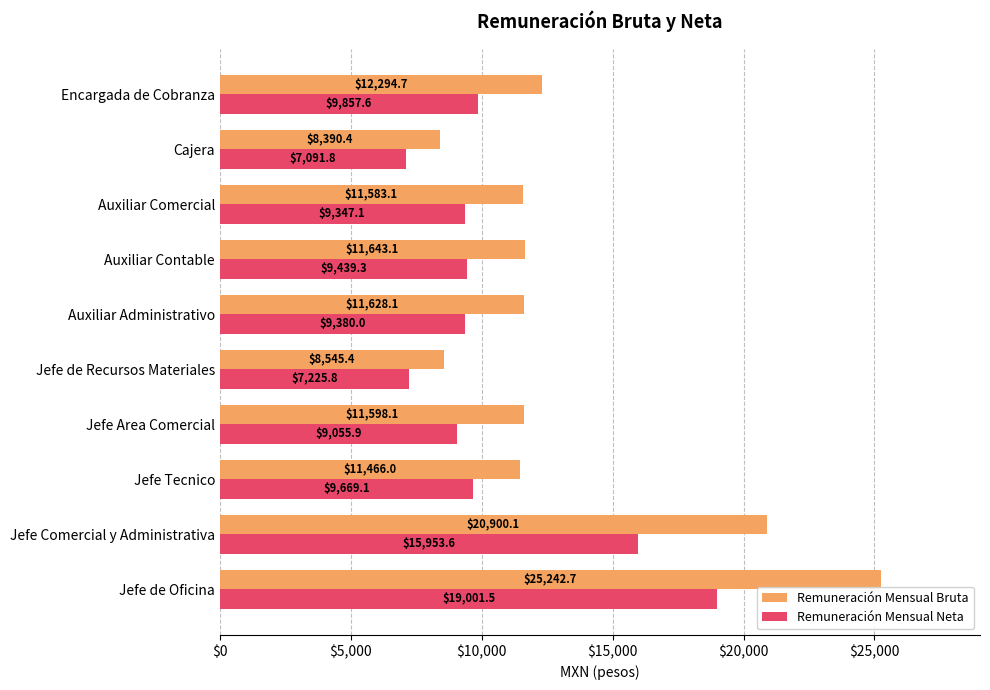

Which series has the largest total across all categories?

Remuneración Mensual Bruta